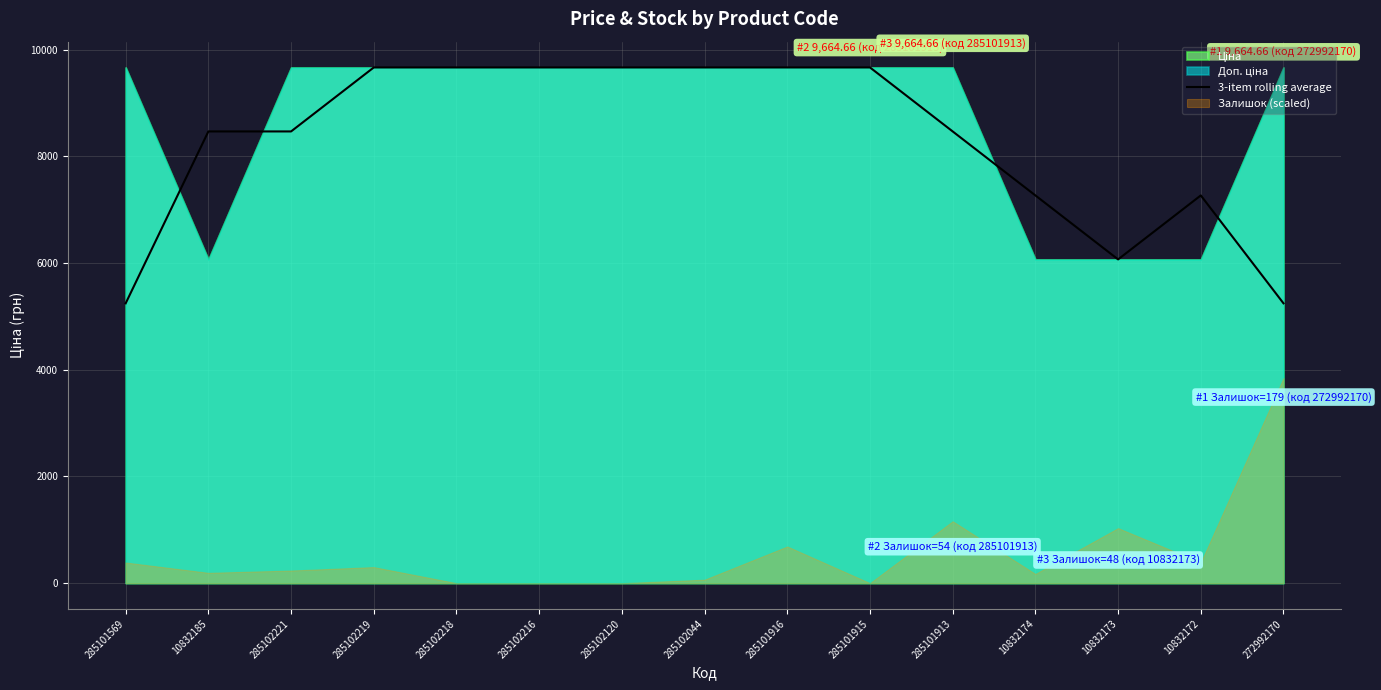

At which label is the value closest to 7454?

10832174